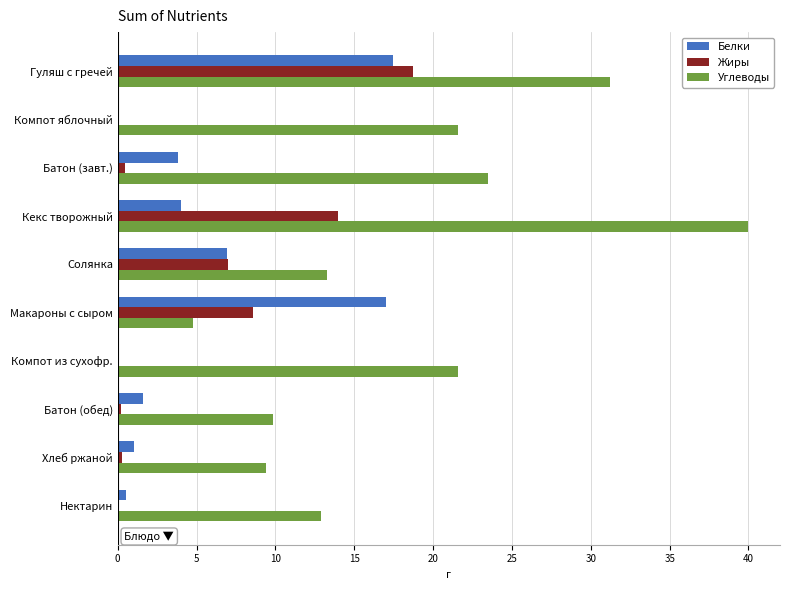

What is the sum of all Белки values?

52.5